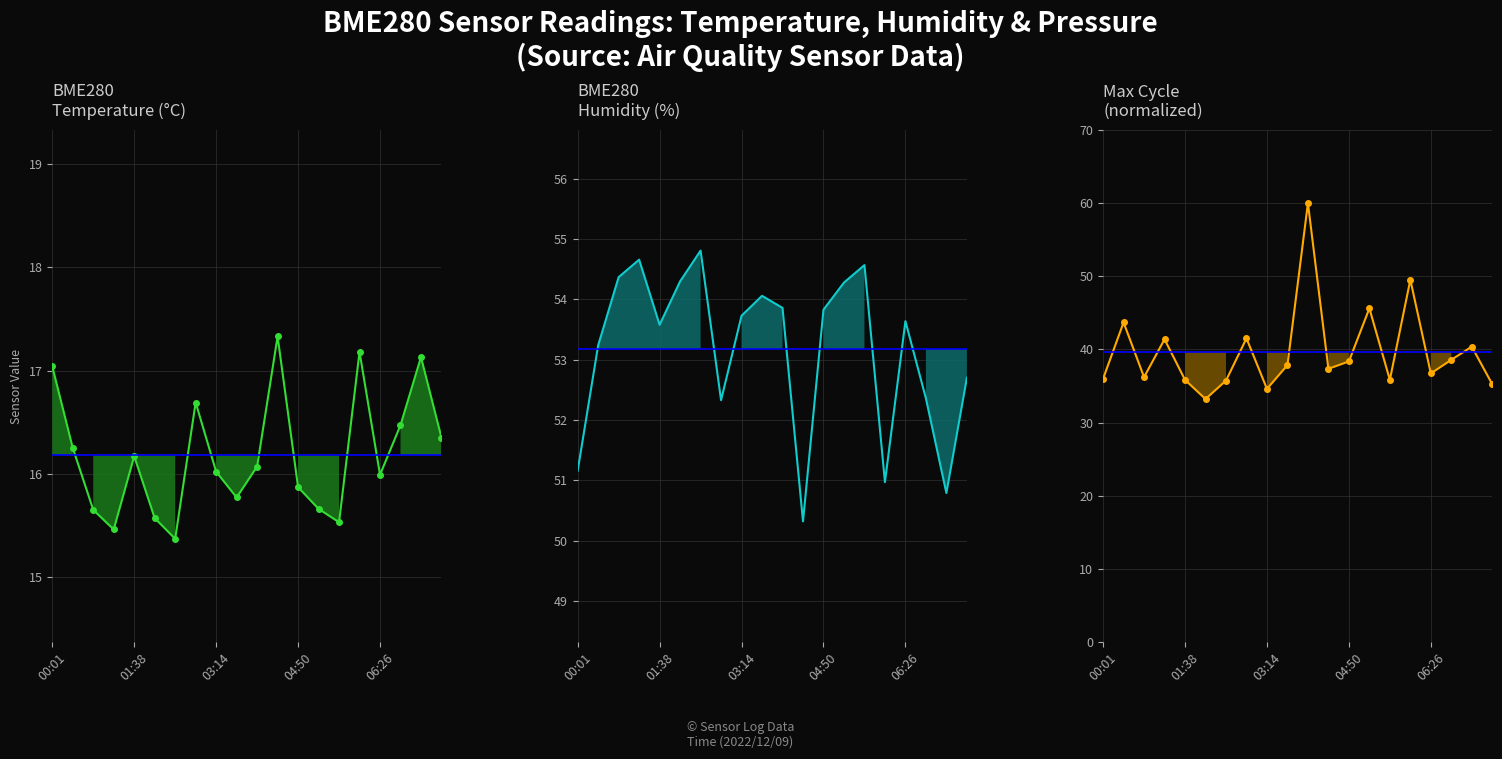

How many interior local valleys does the Max_cycle_line series have?

6